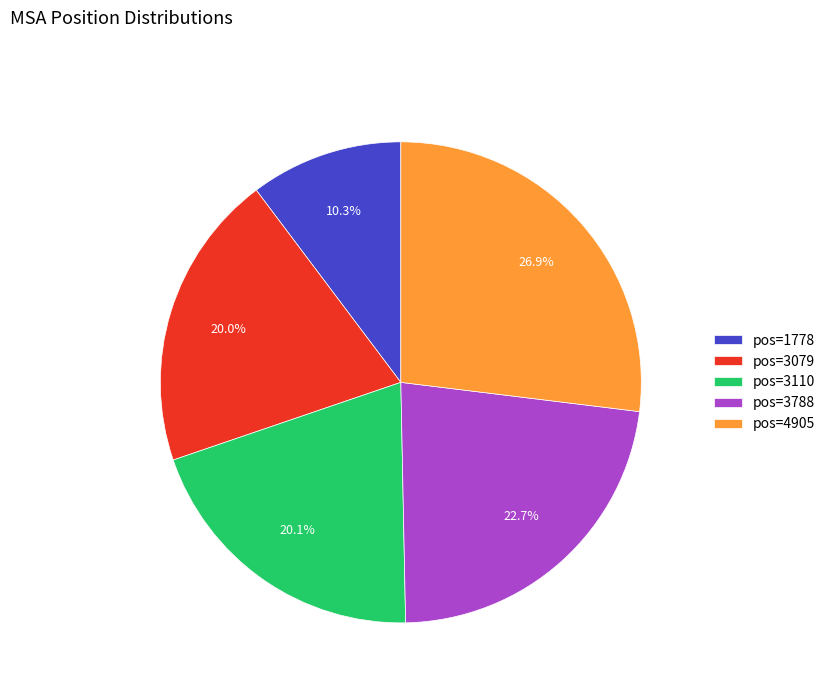

To the nearest percent, what portion does pos=4905 represent?

27%